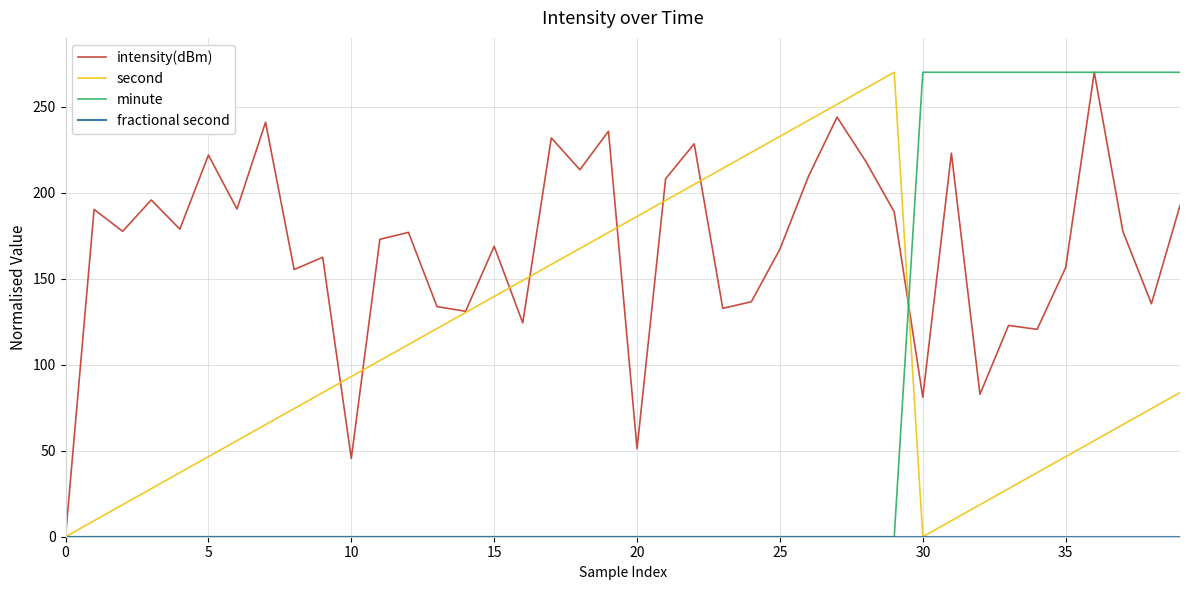

What is the maximum value shown in the chart?

270.0